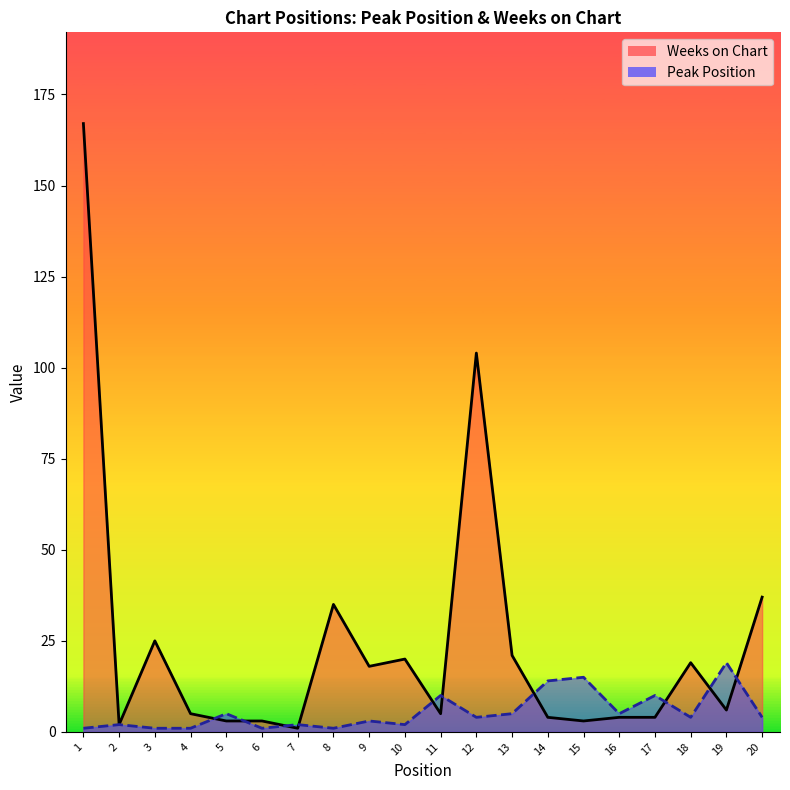

At which label is Peak Position closest to 10?

11